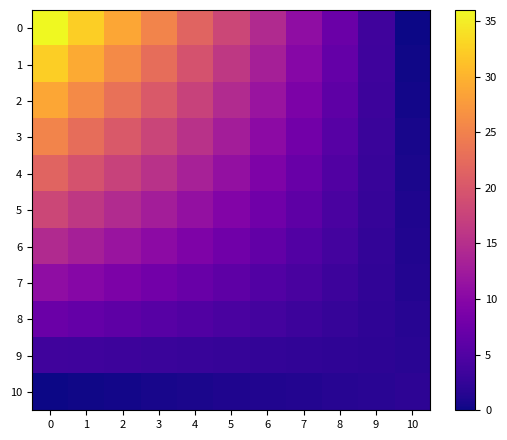

Reading left to right, extract all data points from this chart.

0: 0=36.0	1=32.4	2=28.8	3=25.2	4=21.6	5=18.0	6=14.4	7=10.8	8=7.2	9=3.6	10=0.0
1: 0=32.4	1=29.2	2=26.0	3=22.7	4=19.5	5=16.3	6=13.1	7=9.9	8=6.6	9=3.4	10=0.2
2: 0=28.8	1=26.0	2=23.1	3=20.3	4=17.4	5=14.6	6=11.8	7=8.9	8=6.1	9=3.2	10=0.4
3: 0=25.2	1=22.7	2=20.3	3=17.8	4=15.4	5=12.9	6=10.4	7=8.0	8=5.5	9=3.1	10=0.6
4: 0=21.6	1=19.5	2=17.4	3=15.4	4=13.3	5=11.2	6=9.1	7=7.0	8=5.0	9=2.9	10=0.8
5: 0=18.0	1=16.3	2=14.6	3=12.9	4=11.2	5=9.5	6=7.8	7=6.1	8=4.4	9=2.7	10=1.0
6: 0=14.4	1=13.1	2=11.8	3=10.4	4=9.1	5=7.8	6=6.5	7=5.2	8=3.8	9=2.5	10=1.2
7: 0=10.8	1=9.9	2=8.9	3=8.0	4=7.0	5=6.1	6=5.2	7=4.2	8=3.3	9=2.3	10=1.4
8: 0=7.2	1=6.6	2=6.1	3=5.5	4=5.0	5=4.4	6=3.8	7=3.3	8=2.7	9=2.2	10=1.6
9: 0=3.6	1=3.4	2=3.2	3=3.1	4=2.9	5=2.7	6=2.5	7=2.3	8=2.2	9=2.0	10=1.8
10: 0=0.0	1=0.2	2=0.4	3=0.6	4=0.8	5=1.0	6=1.2	7=1.4	8=1.6	9=1.8	10=2.0